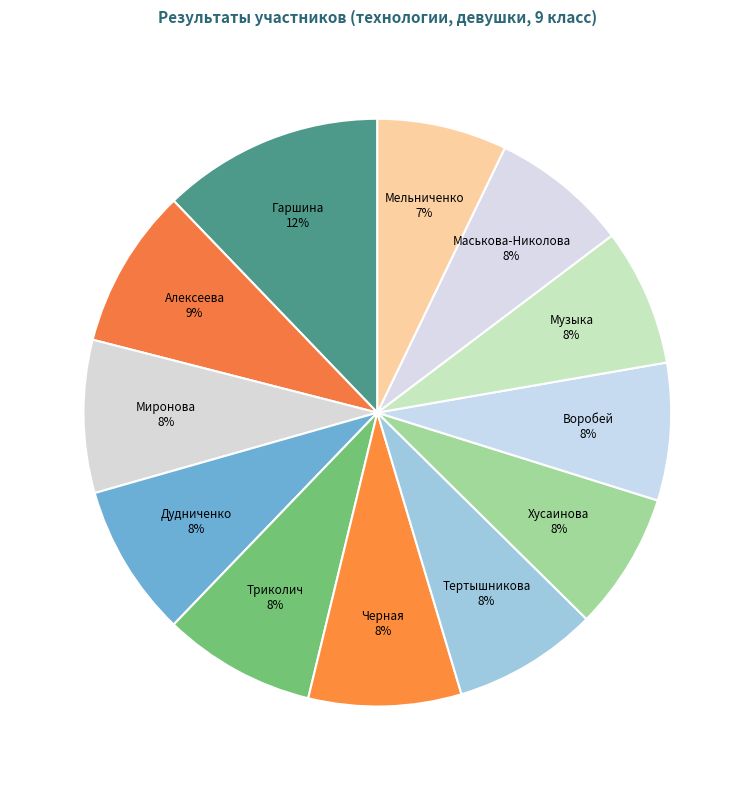

To the nearest percent, what is the average slice percentage?

8%